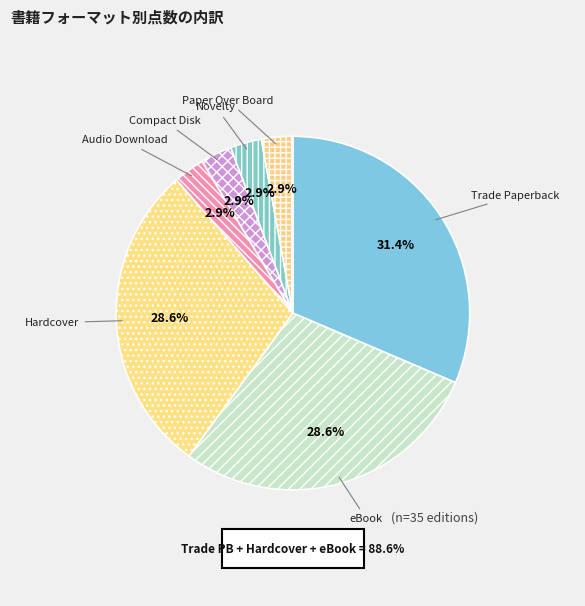

To the nearest percent, what is the average slice percentage?

14%